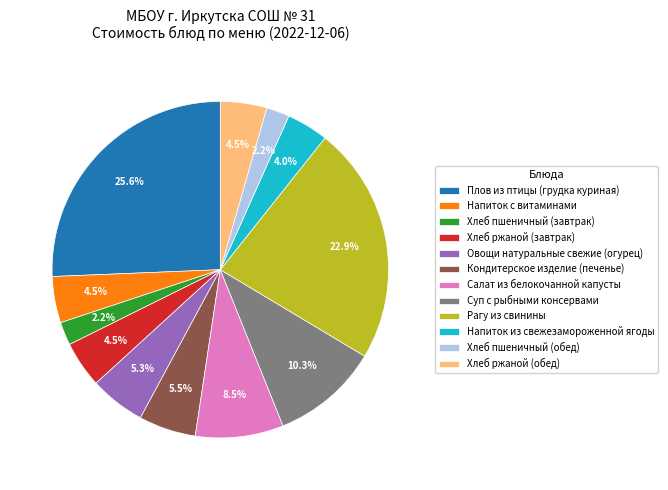

What portion of the pie excludes Хлеб пшеничный (завтрак)?

97.8%